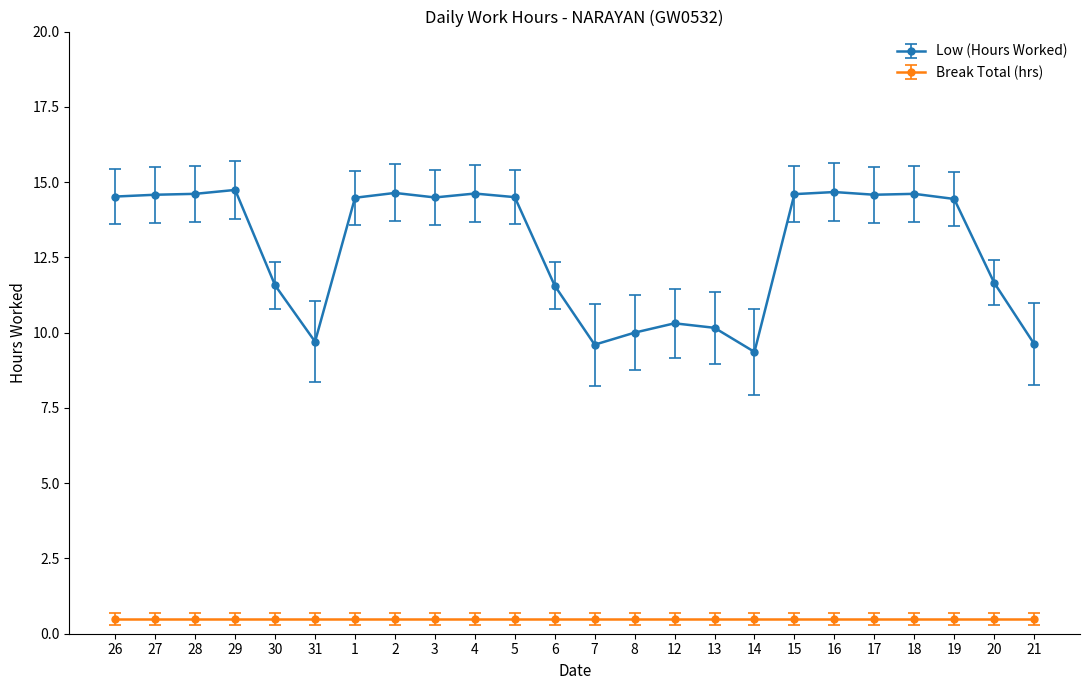

What is the label of the 9th point from the left?

3